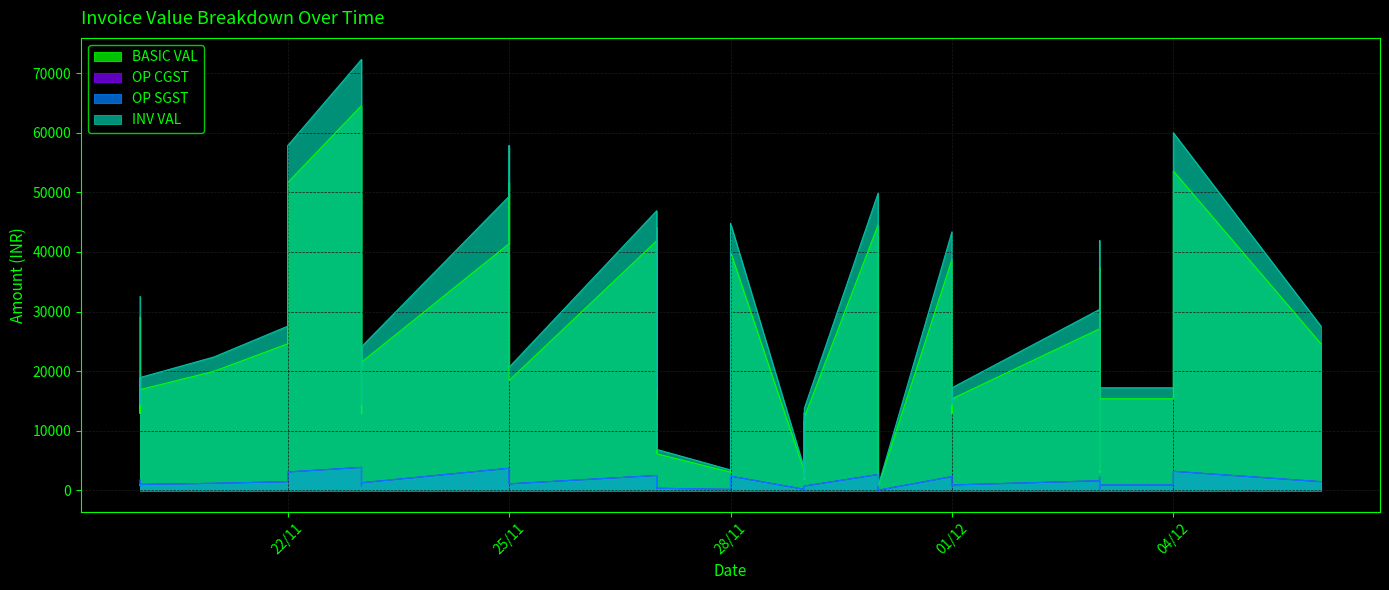

What are all the series names shown in the legend?

BASIC VAL, OP CGST, OP SGST, INV VAL